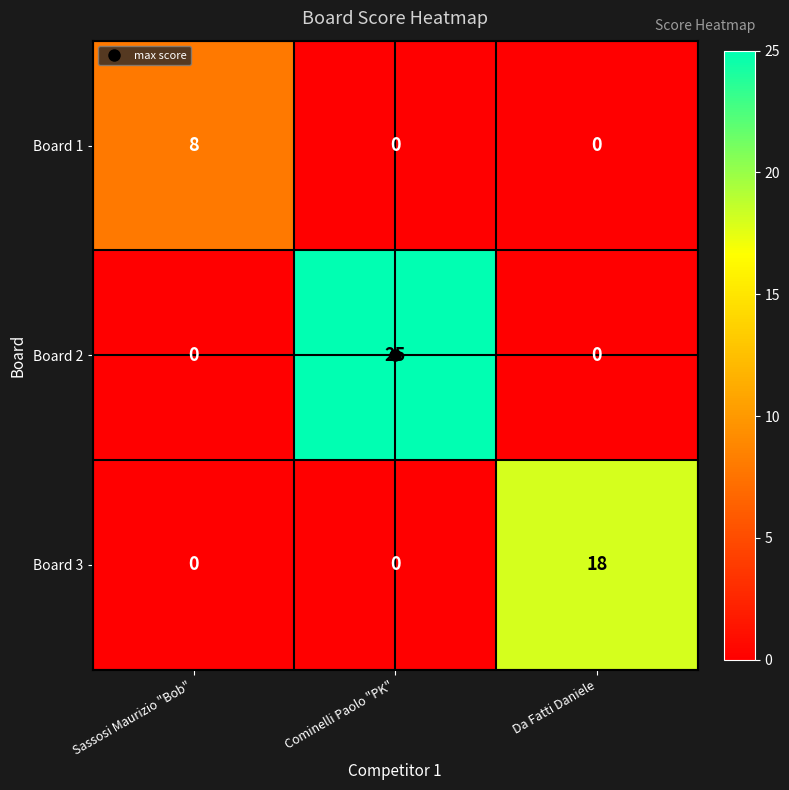

What is the total value across all series at Da Fatti Daniele?

18